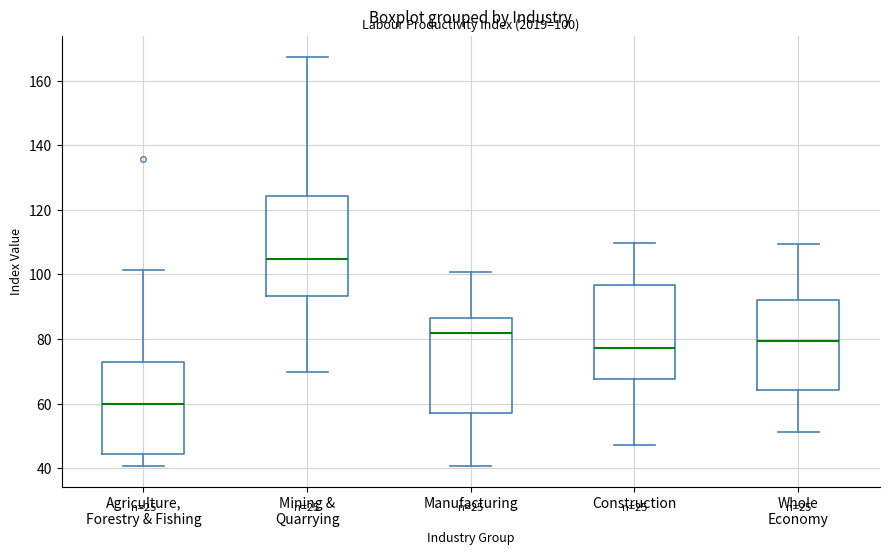

Which box's median line is the lowest?

Agriculture, Forestry & Fishing